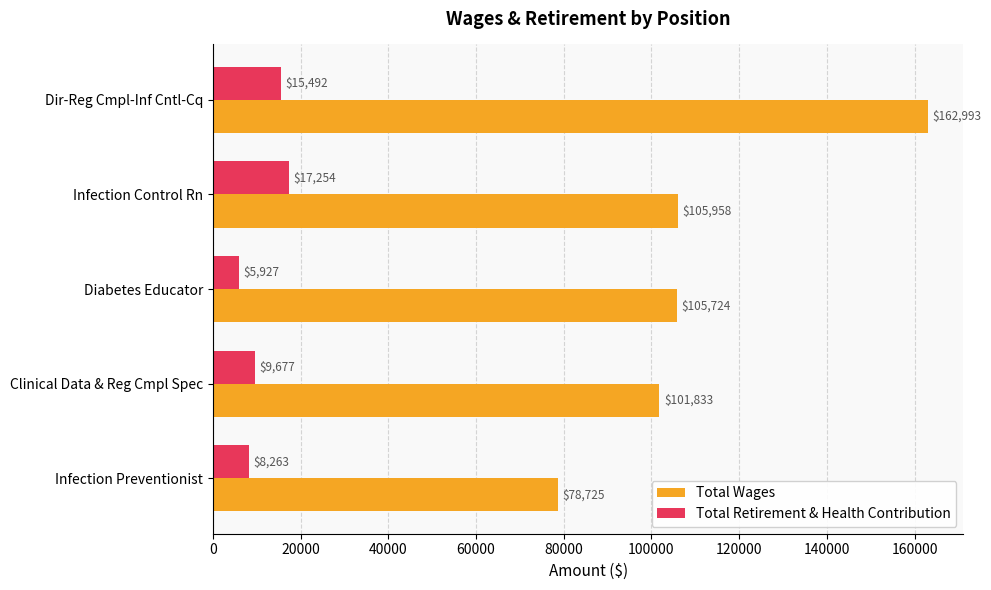

How many Total Retirement & Health Contribution values are between 8263 and 15492?

3